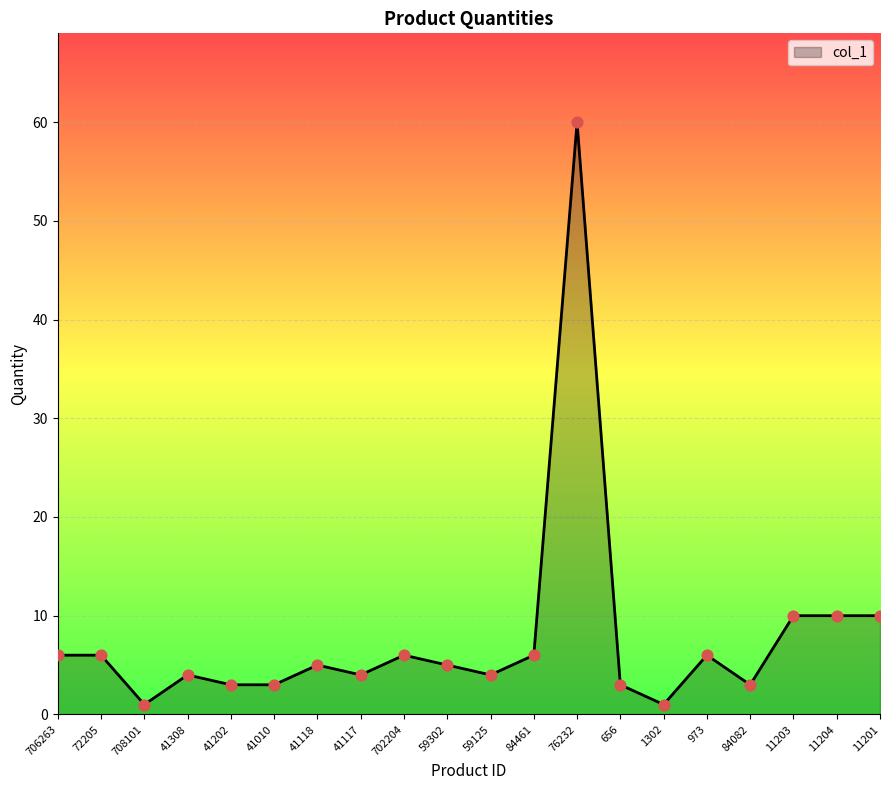

What is the change in value from 41308 to 59302?

+1